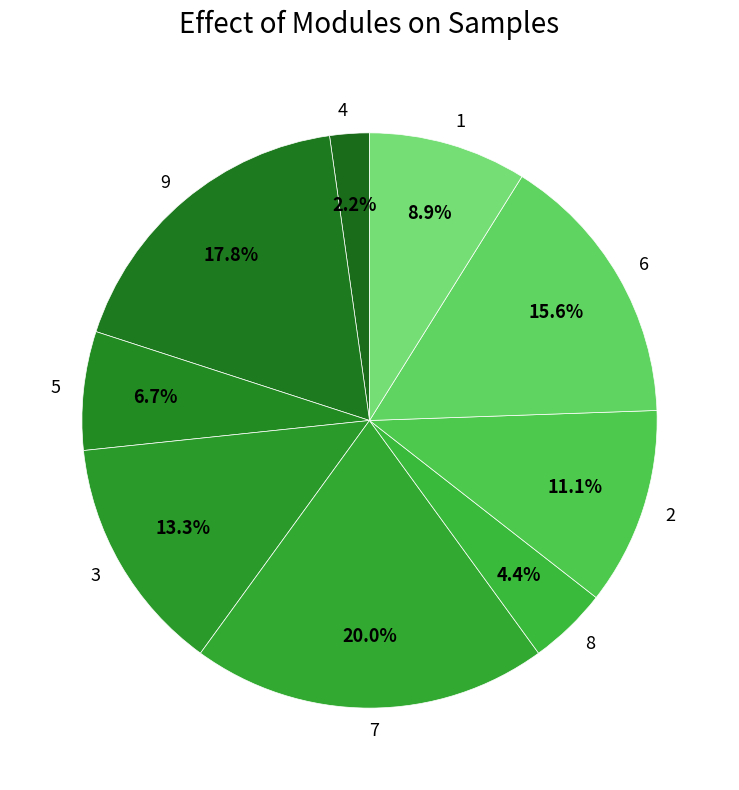

Is it true that 5 is 29% of the pie?

False